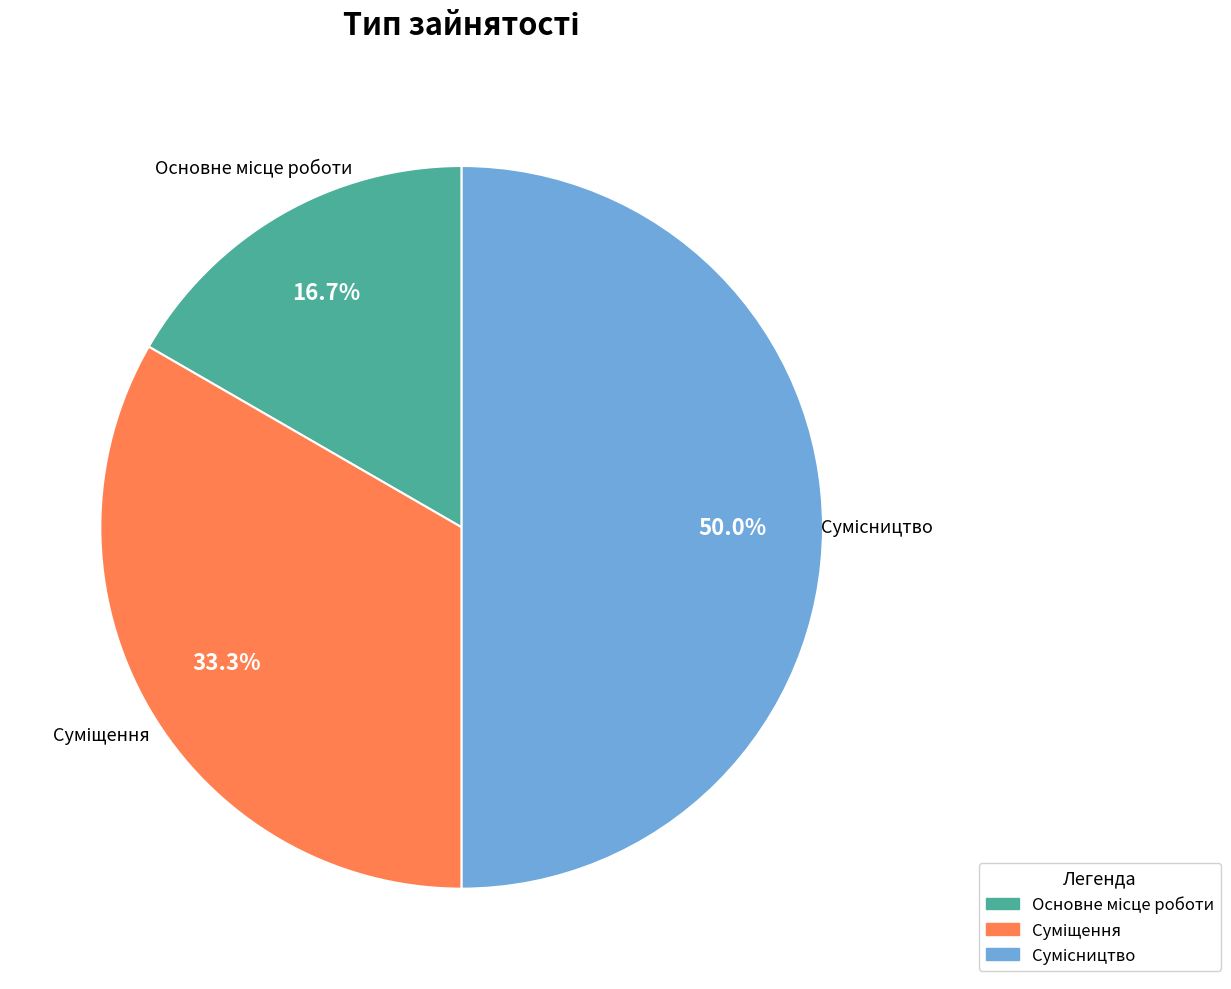

Is the sum of Основне місце роботи and Суміщення greater than half?

No